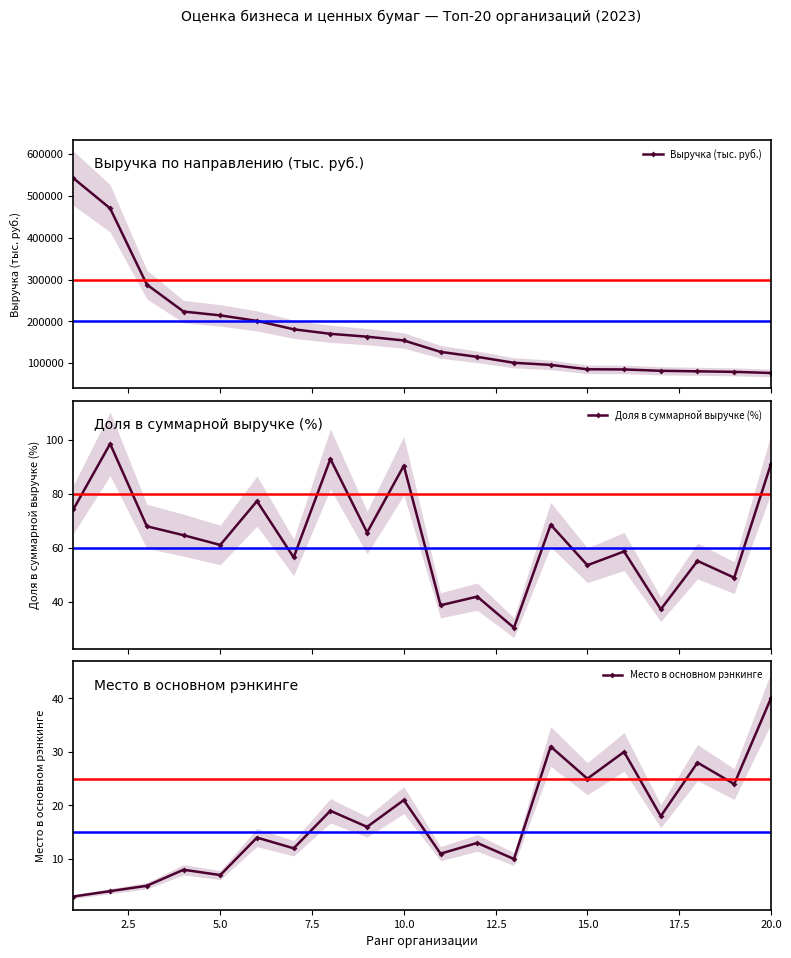

Is this an area chart (filled region under the line)?

No